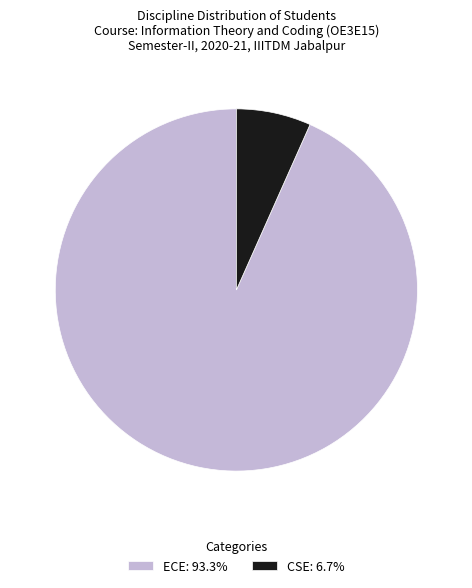

What is the ratio of the value at ECE: 93.3% to the value at CSE: 6.7%?

14.0